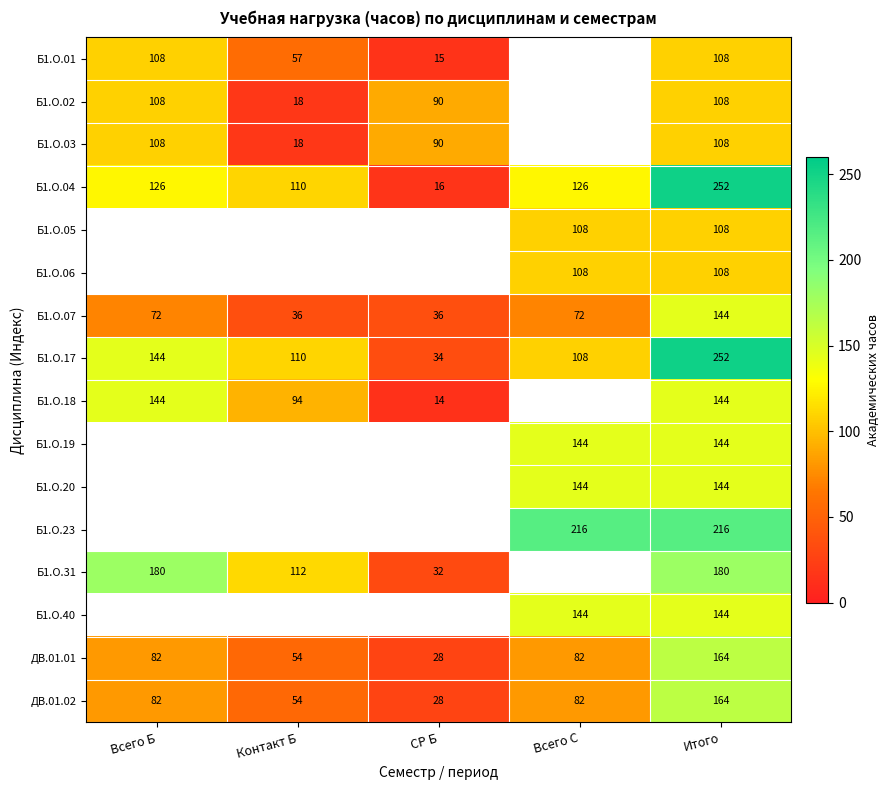

At which label does ДВ.01.02 reach its minimum?

СР Б